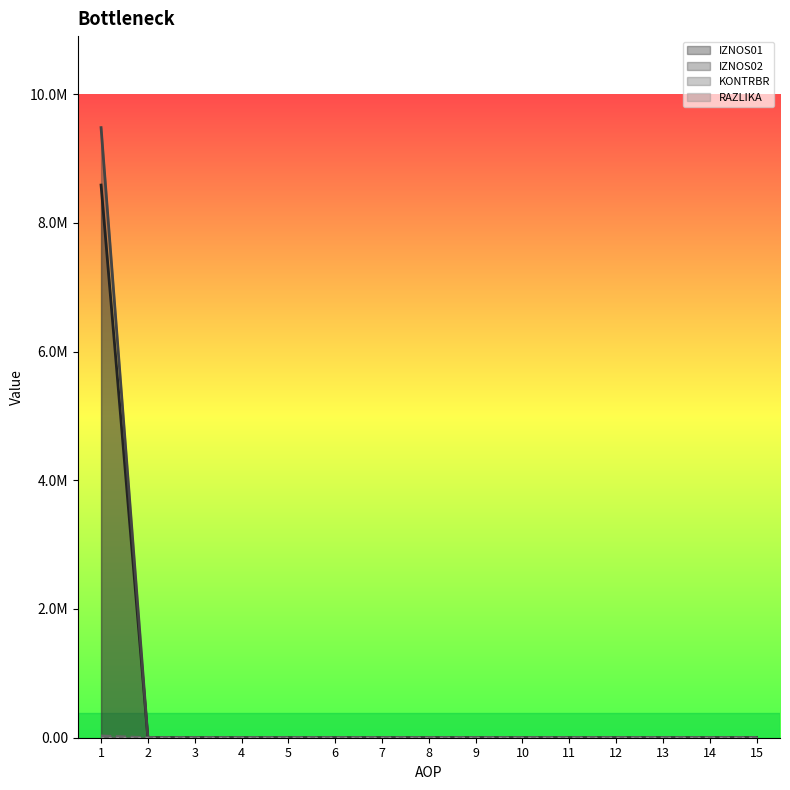

At which category does the chart reach its peak across all series?

1